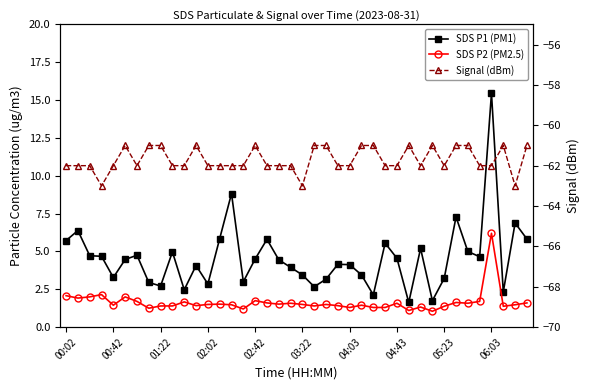

What is the average value of the SDS P1 (PM1) series?

4.6